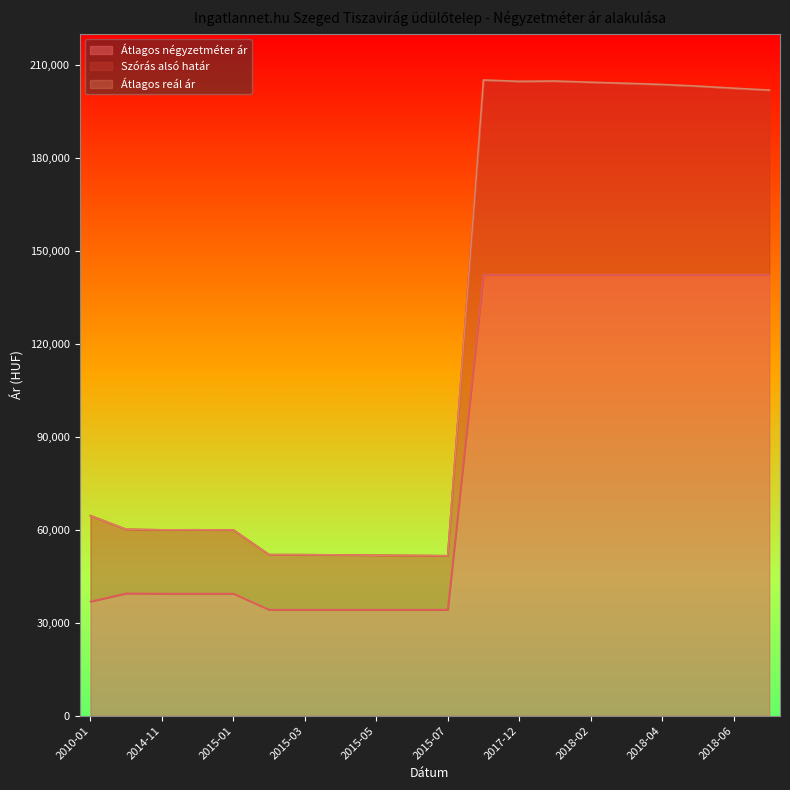

True or false: Szórás alsó határ and Átlagos reál ár cross at least once.

False